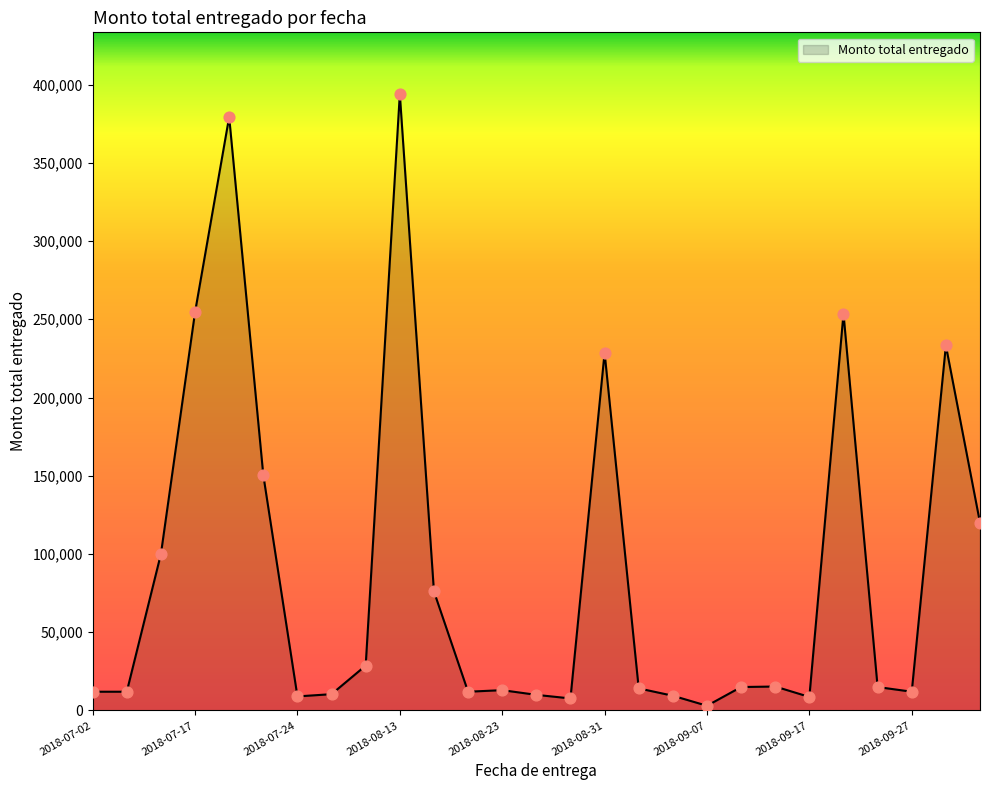

What is the maximum value shown in the chart?

393952.0